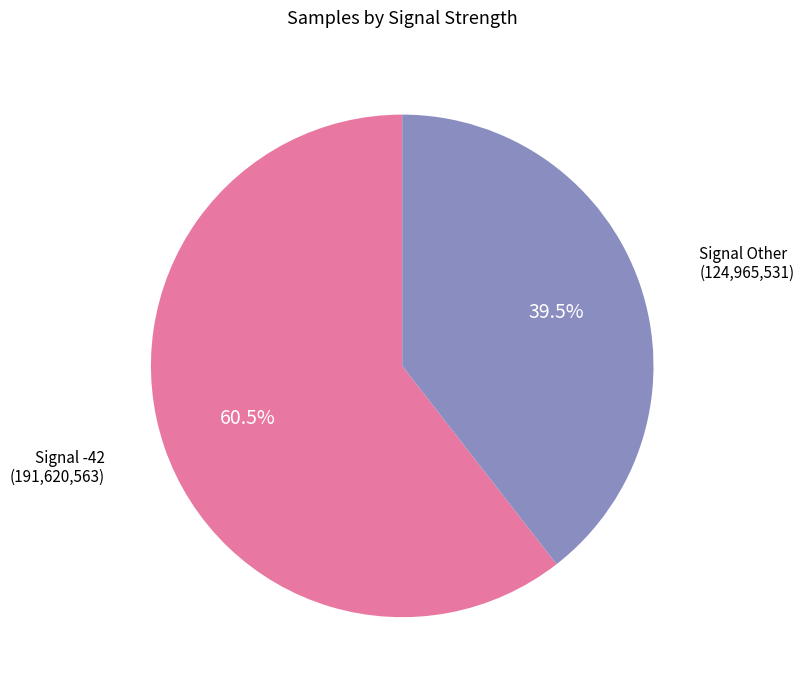

Rank the categories by value from highest to lowest.

Signal -42, Signal Other